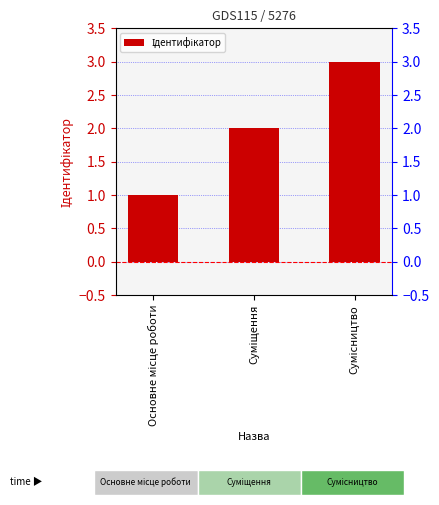

The chart shows a value of 5 at Сумісництво. True or false?

False